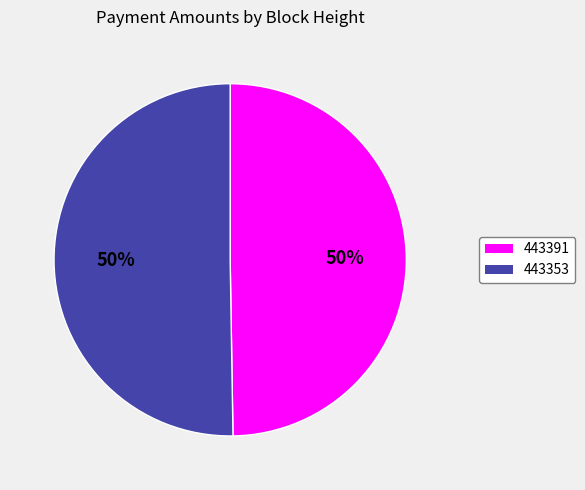

True or false: 443391 accounts for 56% of the total.

False